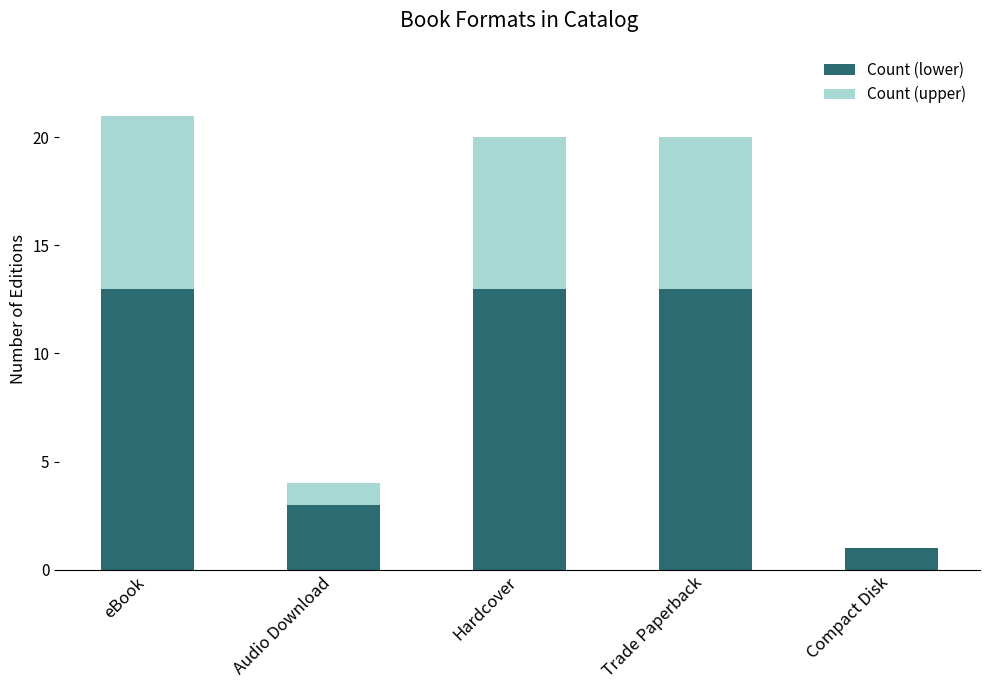

Count the Count (lower) values in the range 3 to 13.

4